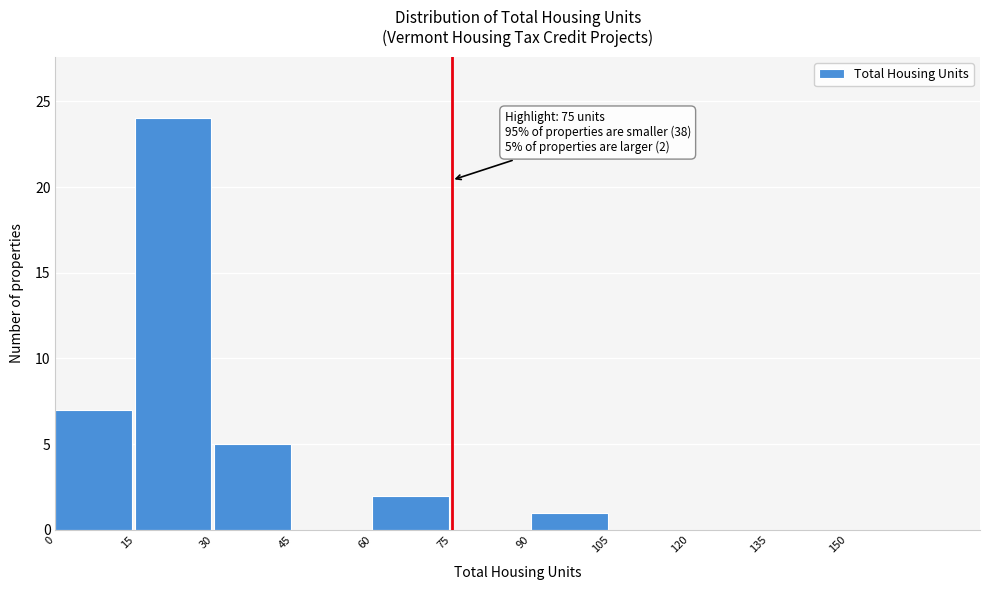

Which range on the x-axis has the tallest bar?

15 to 30